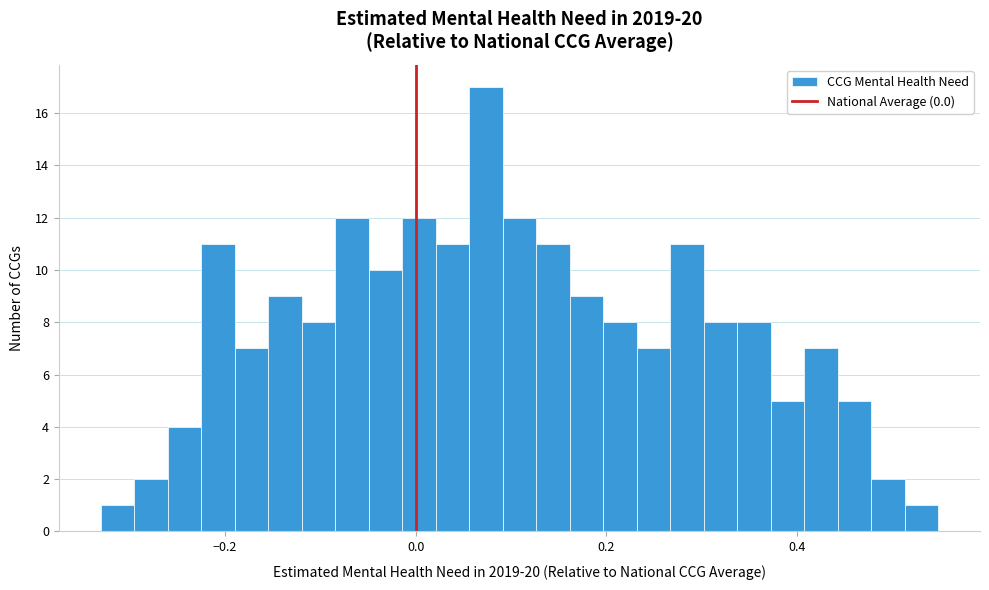

Around what value on the x-axis is the tallest bar? Give the approximate position of its centre, as read against the axis.

0.08